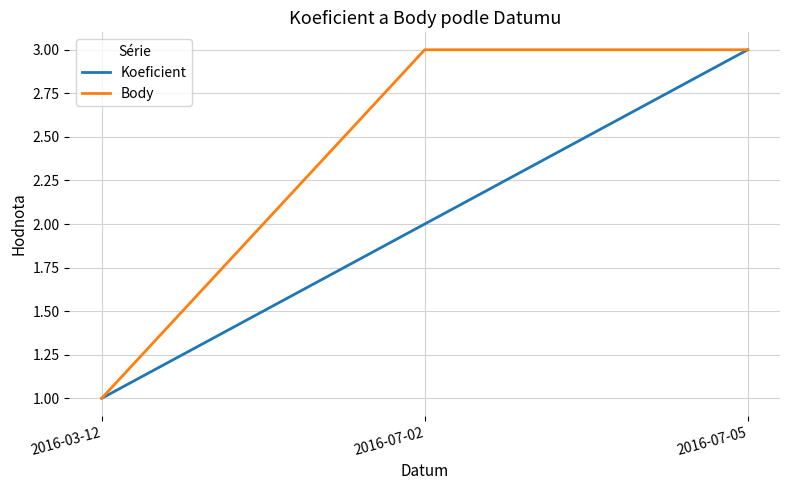

Reading left to right, what are all the values shown in this chart?

Koeficient: 1	2	3
Body: 1	3	3